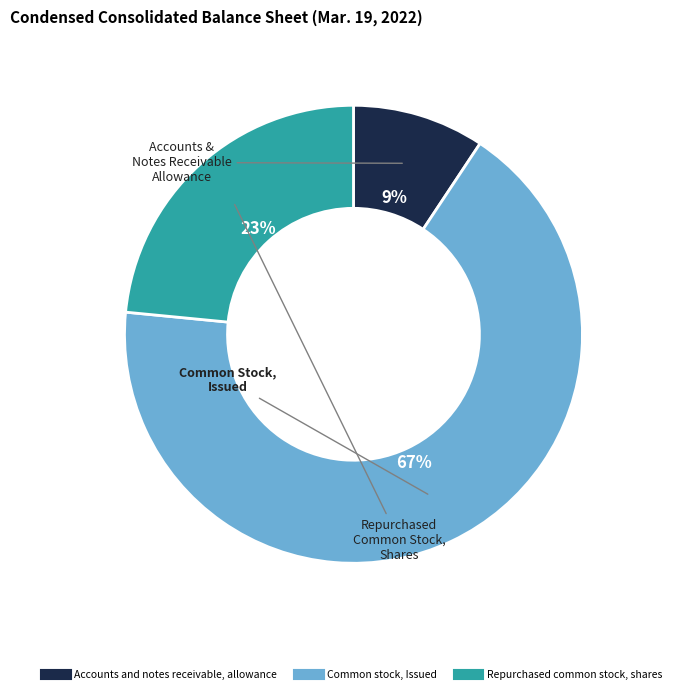

Which slice is the smallest?

Accounts and notes receivable, allowance